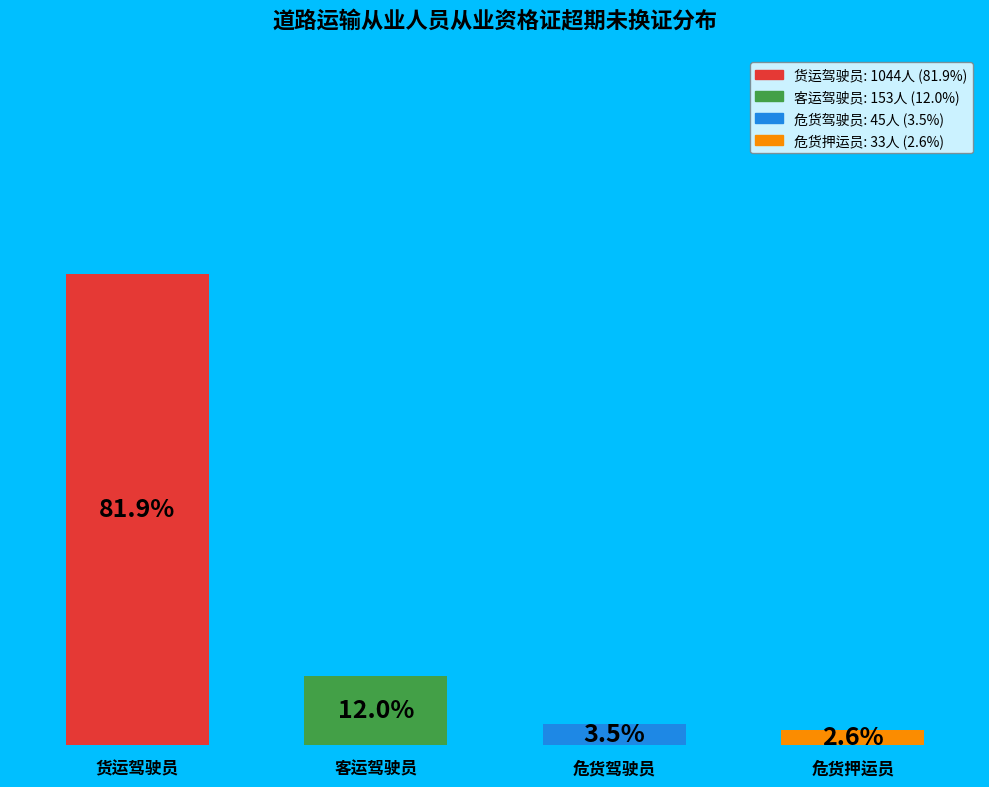

Rank the categories by value from lowest to highest.

危货押运员, 危货驾驶员, 客运驾驶员, 货运驾驶员